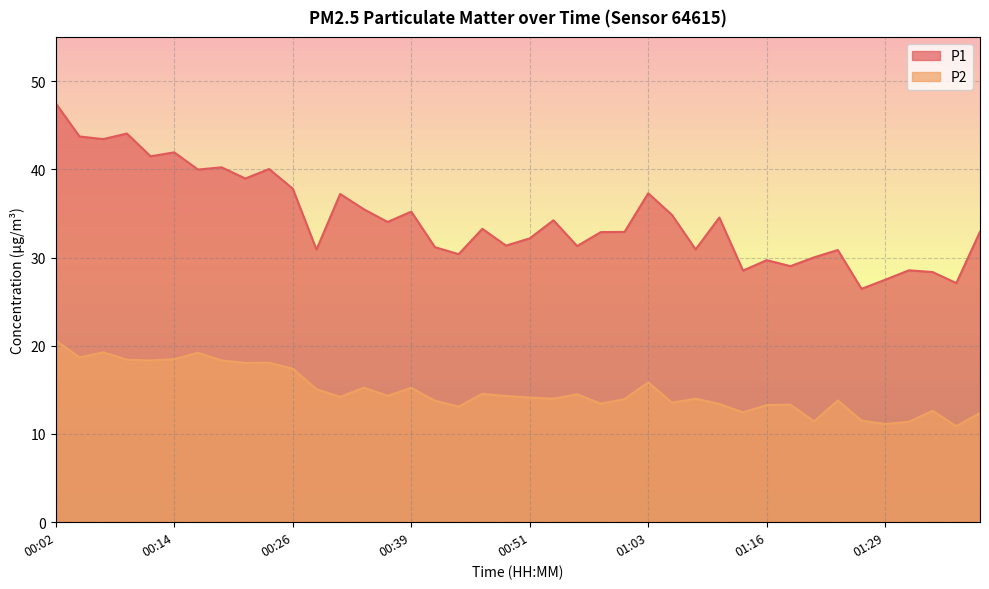

What is the minimum value for P1?

26.4